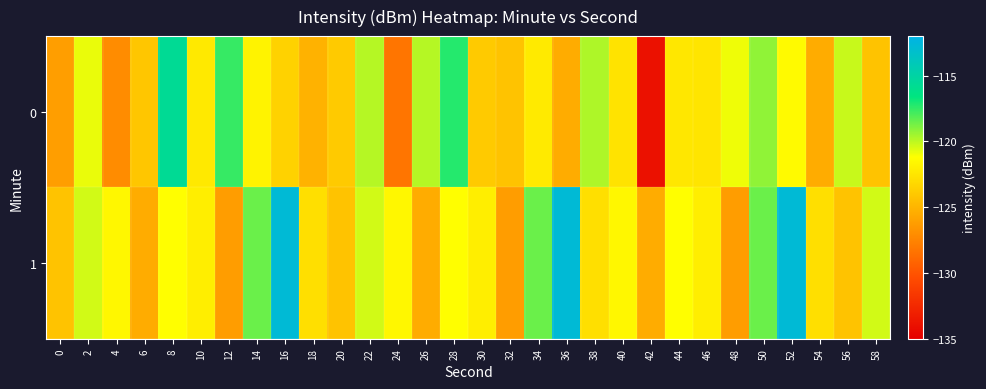

Which series has the largest total across all categories?

1